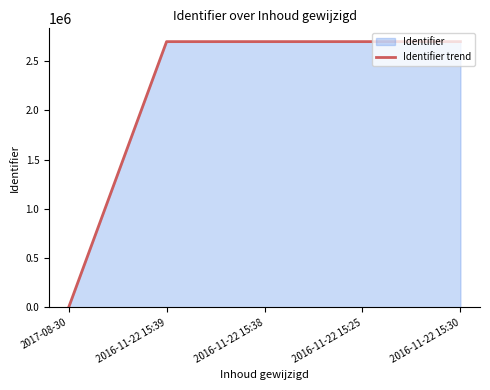

Which category has the lowest value across all series?

2017-08-30